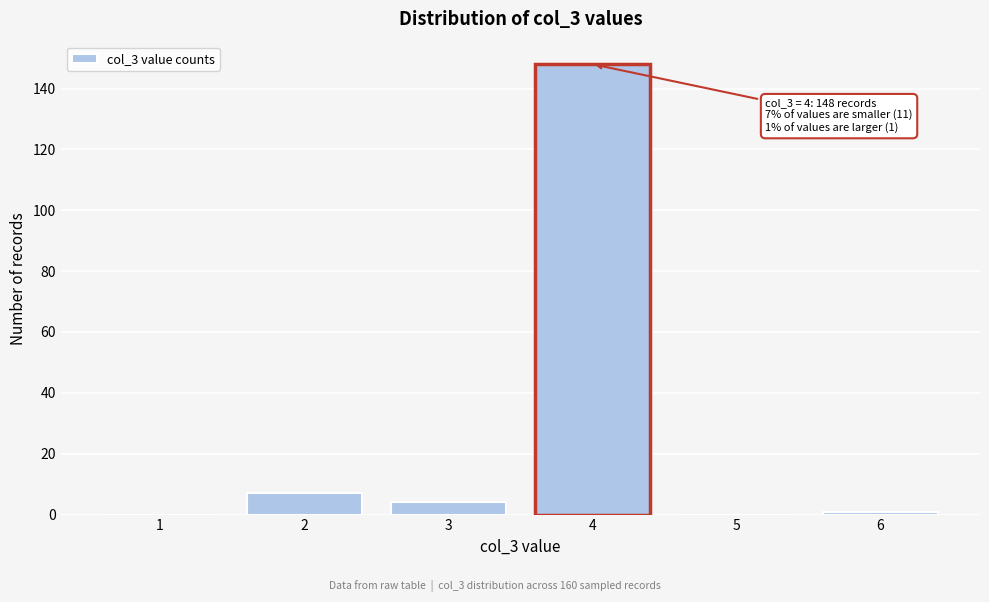

Reading left to right, extract all data points from this chart.

1=0	2=7	3=4	4=148	5=0	6=1